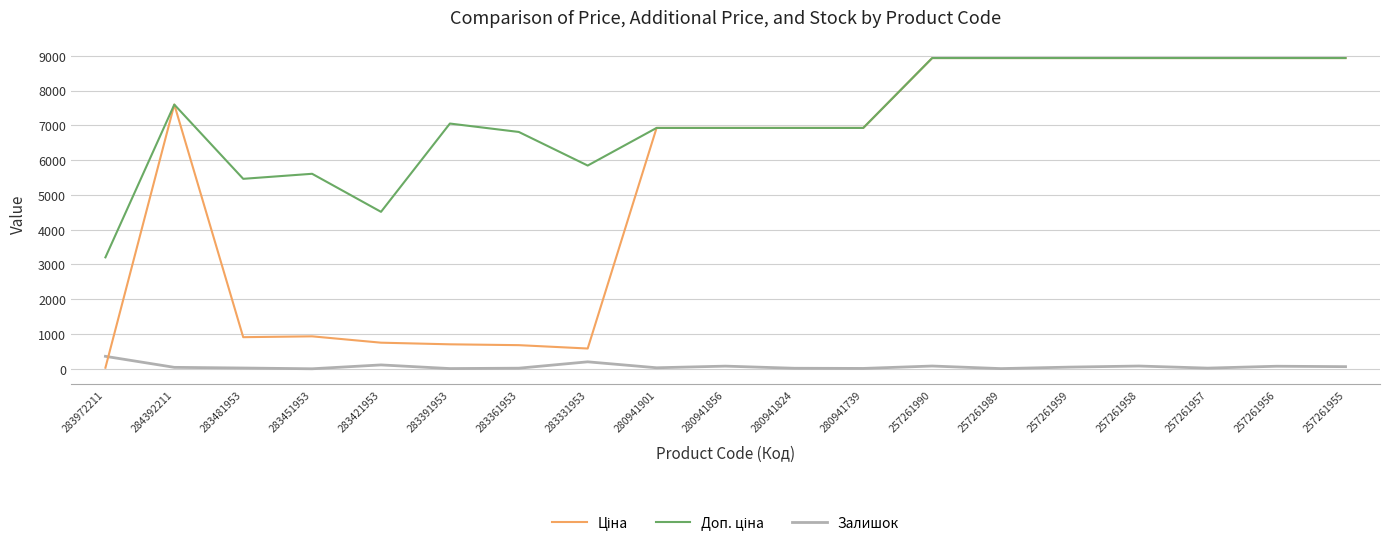

What is the greatest value displayed?

8934.1